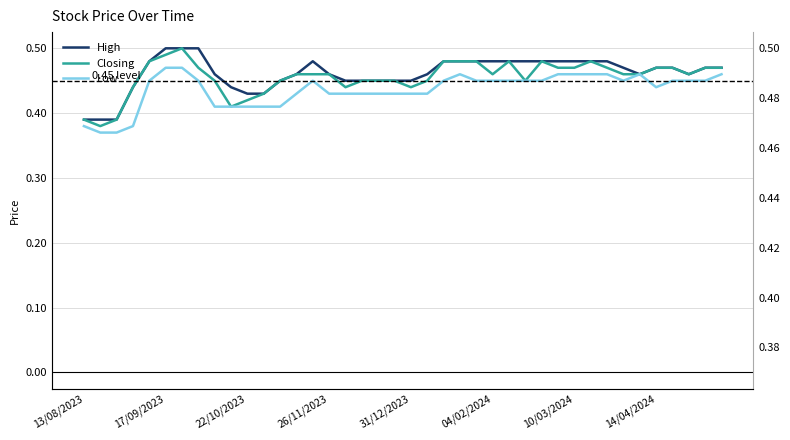

Which series changed the most between 13/08/2023 and 31?

High